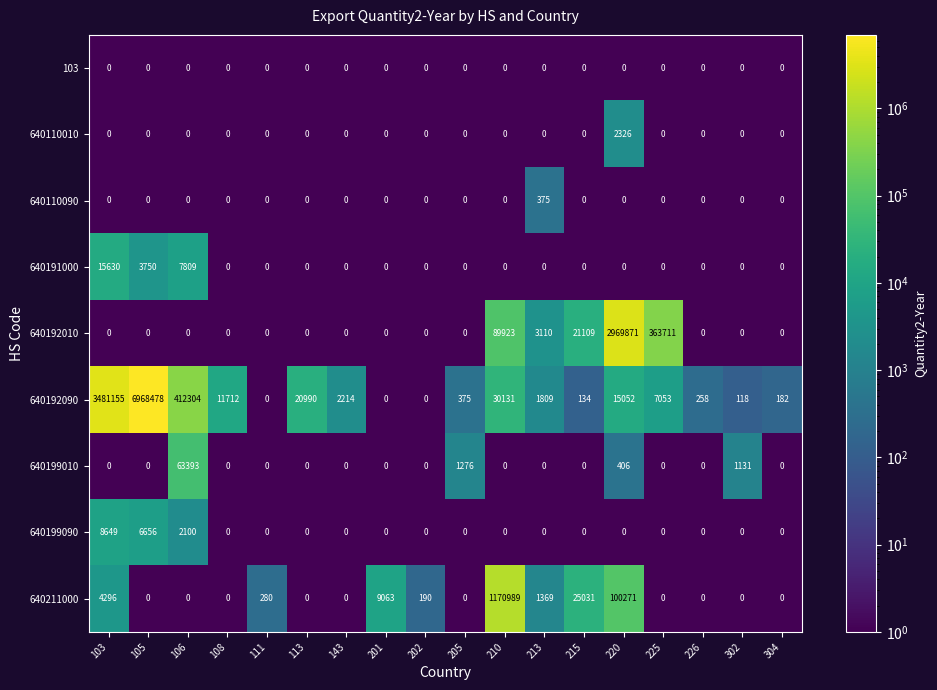

At which label does 640110090 reach its peak?

213